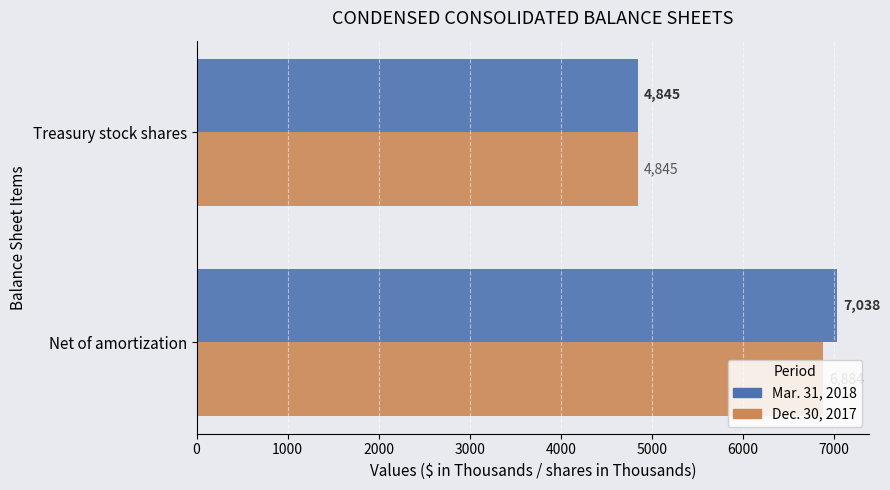

What is the greatest value displayed?

7038